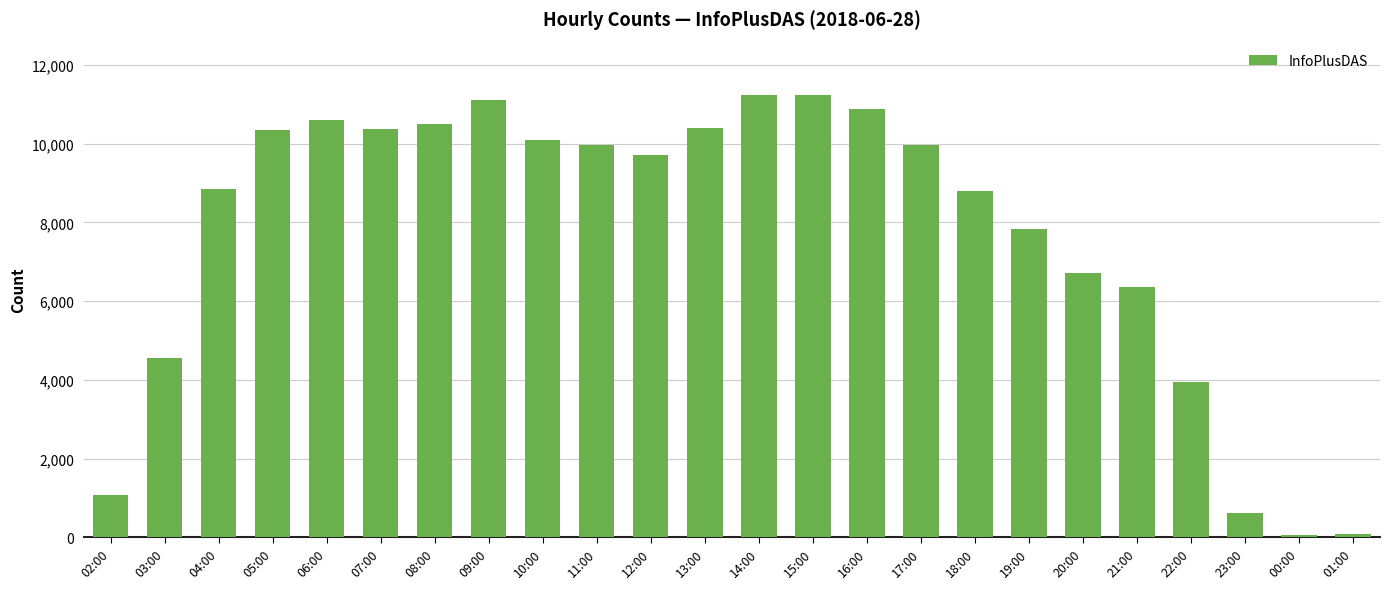

Are the bars grouped side by side (vs. stacked)?

No